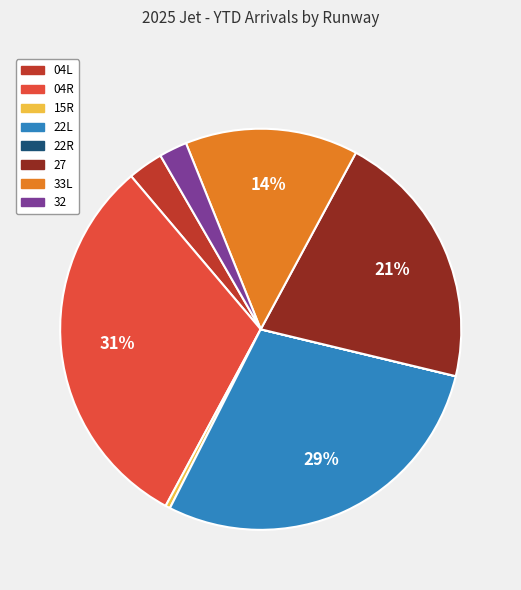

Do 32 and 04R together represent more than half of the pie?

No